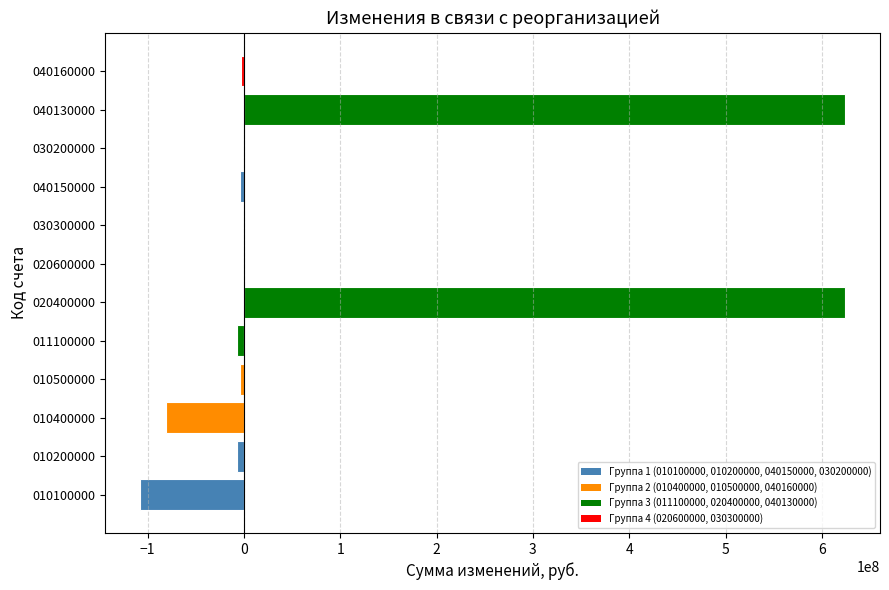

True or false: the data shows -3988983.9 at 040150000.

True